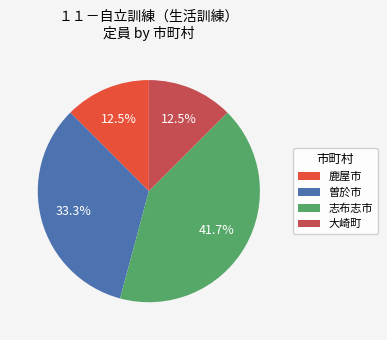

Is there a majority slice in this chart?

No